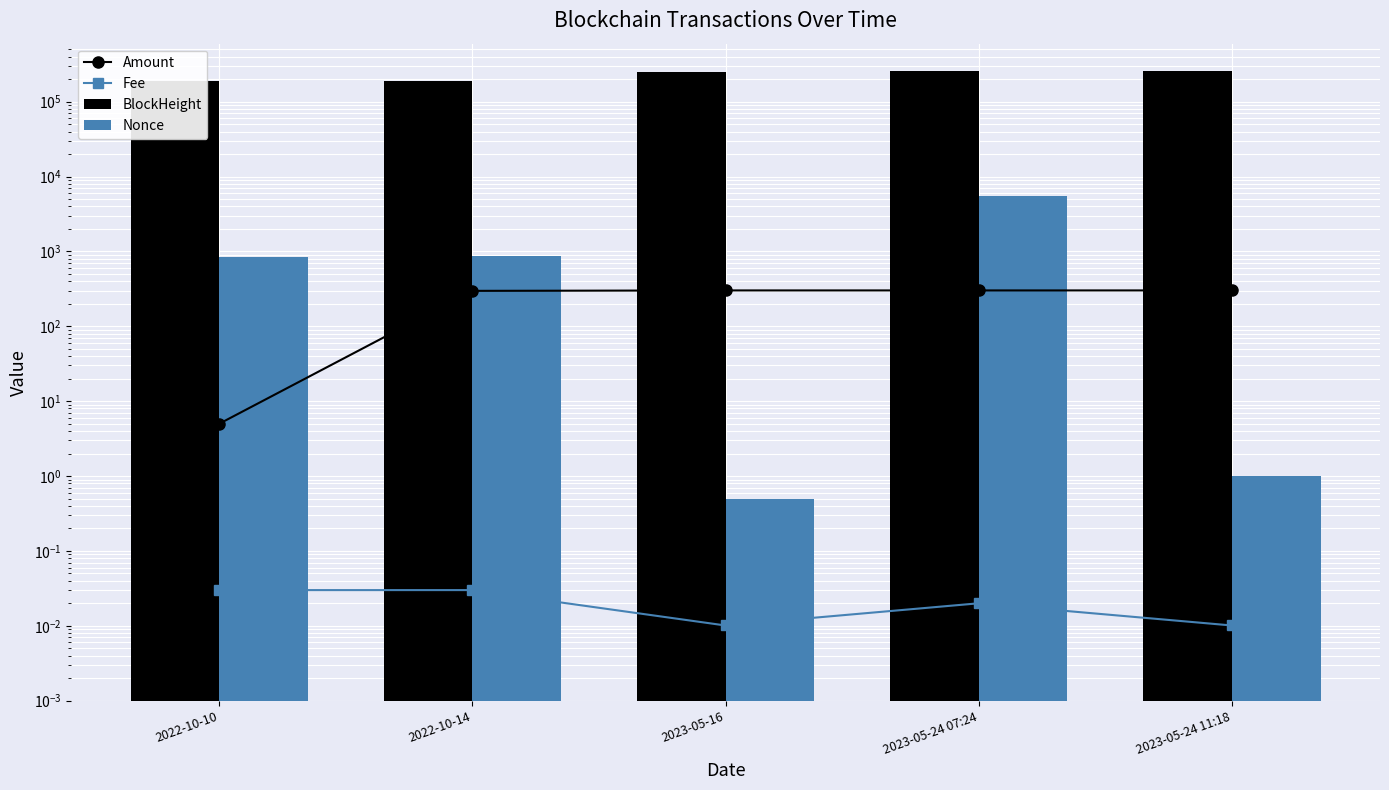

Count the number of categories in the chart.

5